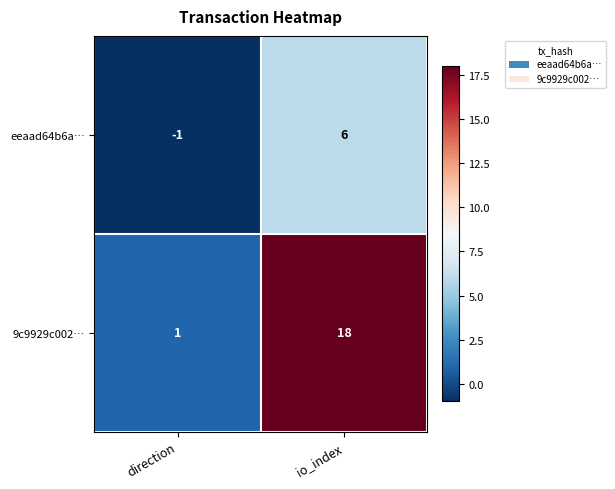

Rank the series by their maximum value, from lowest to highest.

eeaad64b6a…, 9c9929c002…